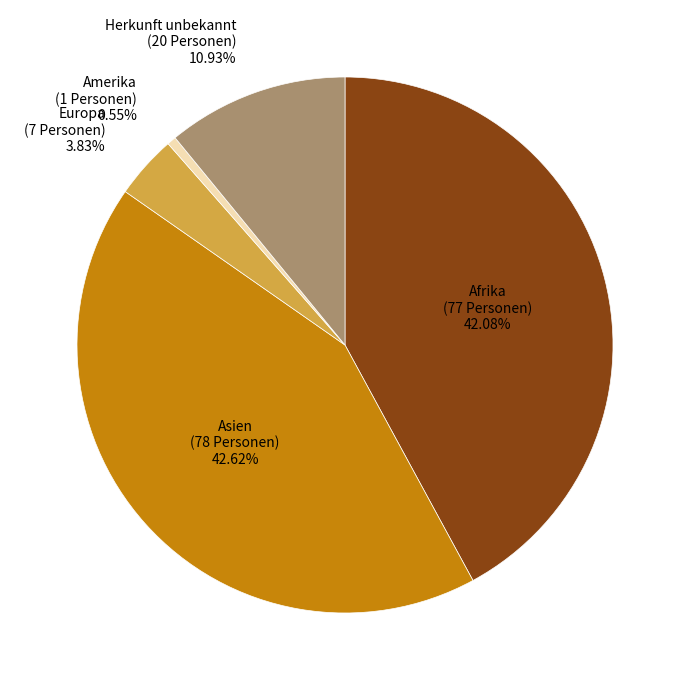

Count the number of slices in the pie.

5